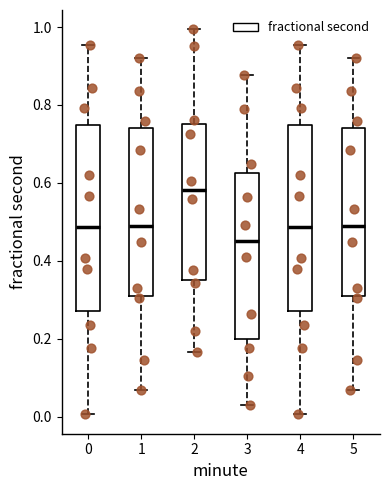

Which box's median line is the highest?

2